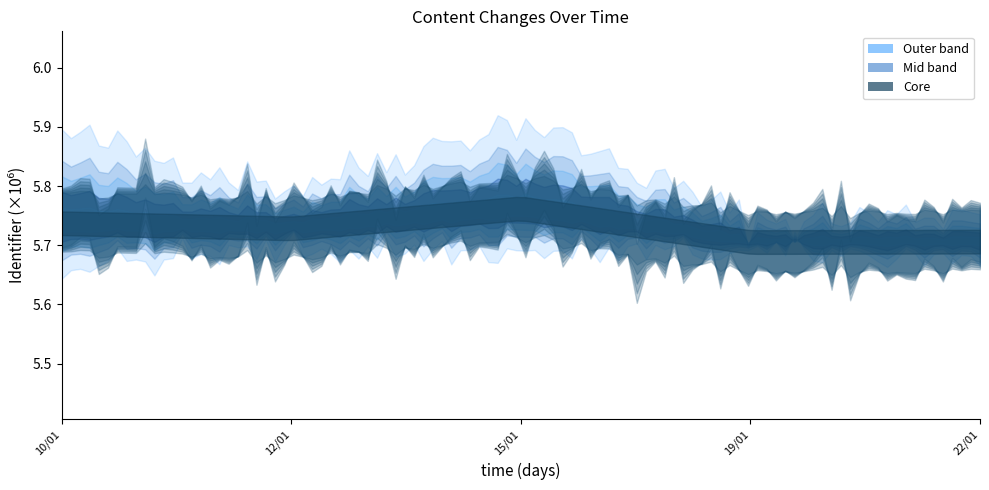

Which has a higher value, 3 or 13?

13